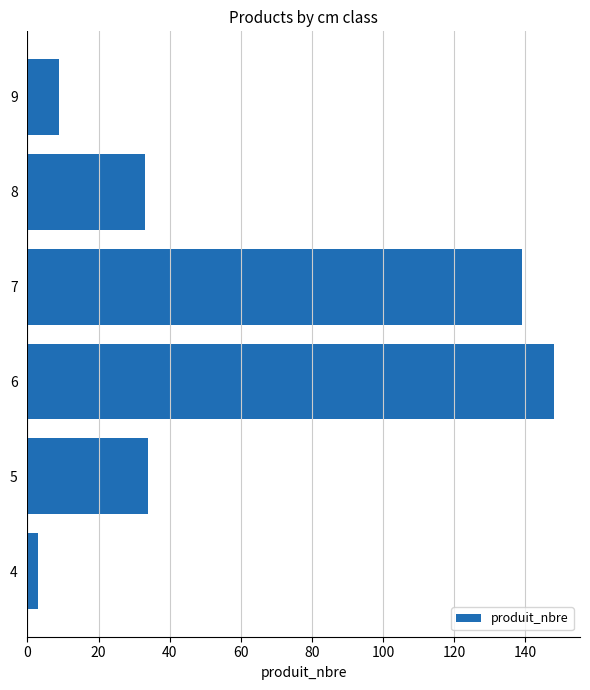

What is the difference between the second highest and second lowest values?

130